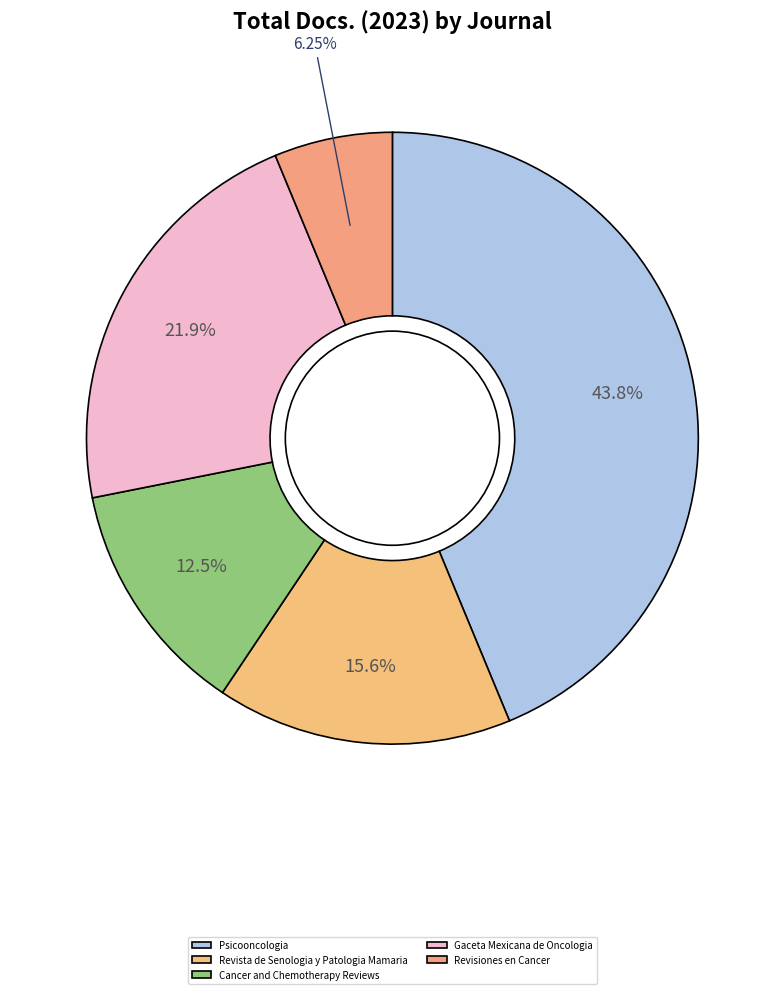

Do Revista de Senologia y Patologia Mamaria and Cancer and Chemotherapy Reviews together represent more than half of the pie?

No